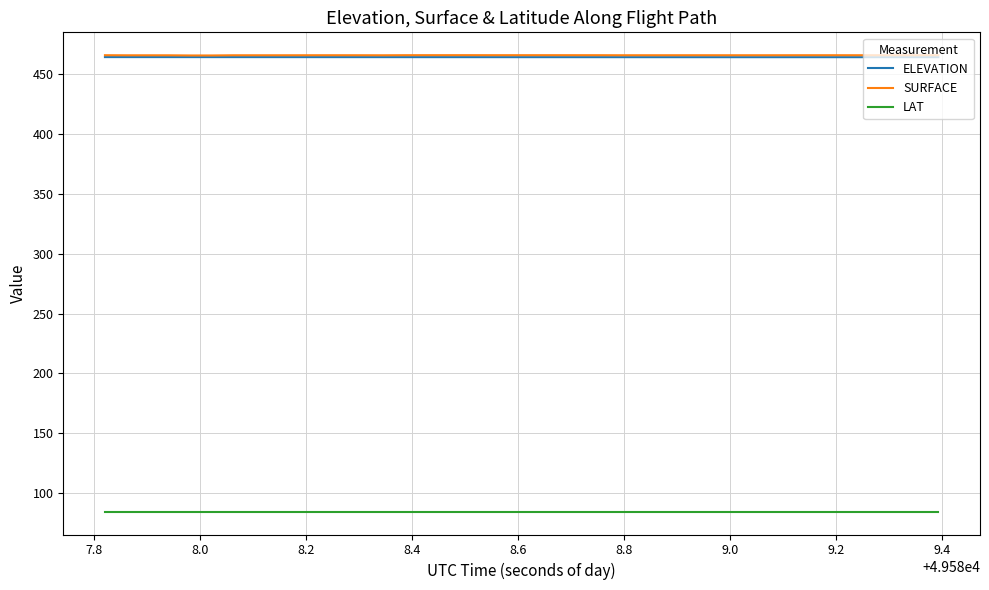

True or false: ELEVATION and LAT intersect in this chart.

False